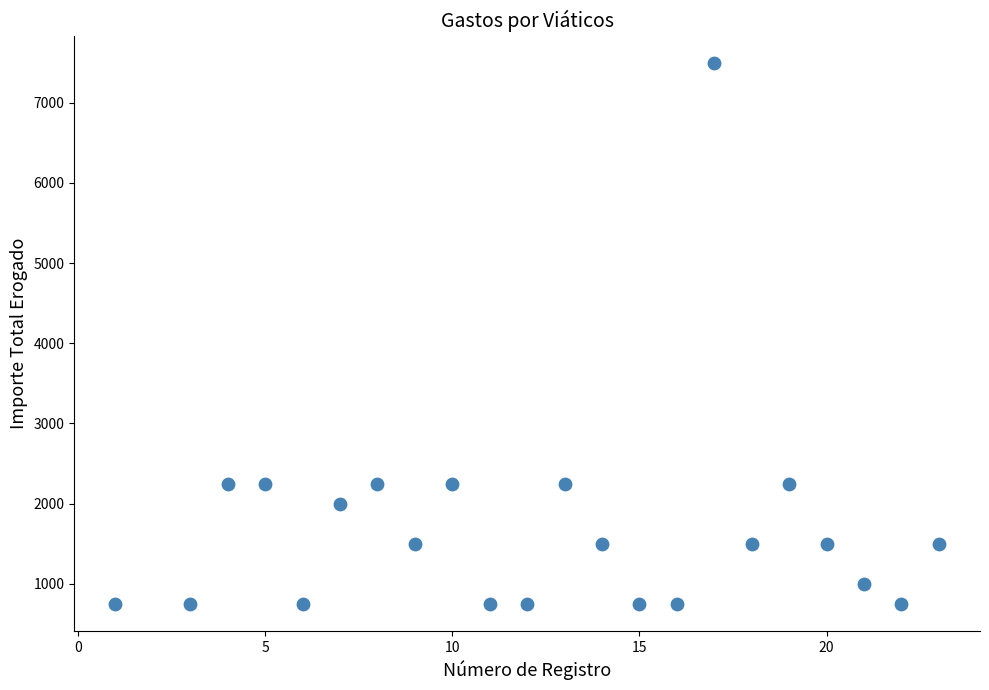

What is the range of Y values (max minus min)?

6750